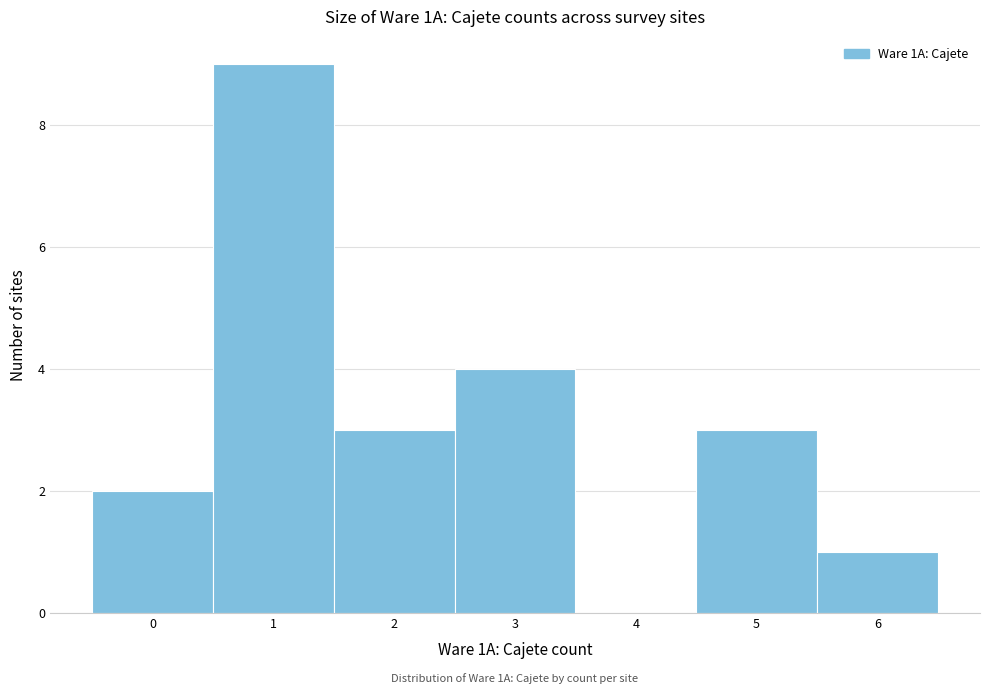

Which range on the x-axis has the tallest bar?

0.5 to 1.5